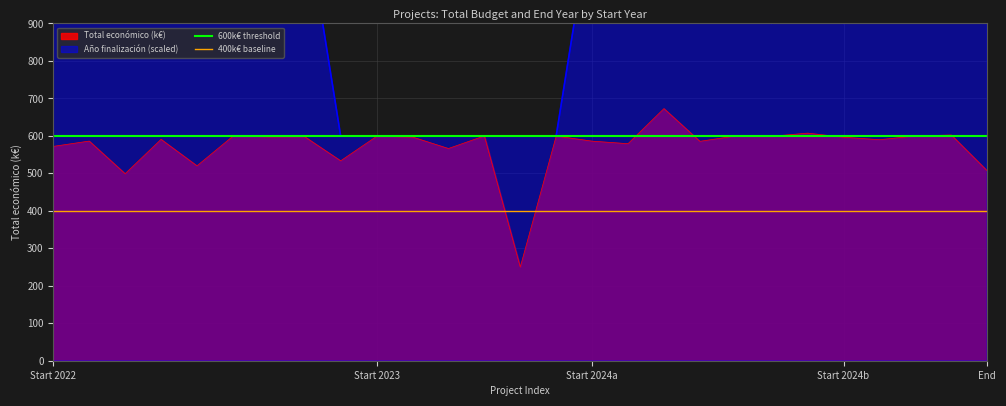

What is the total value across all series at 2024?

1772.0